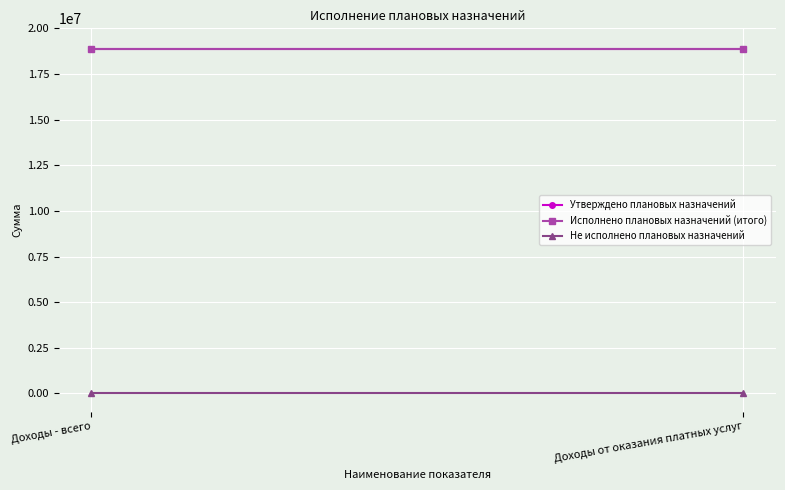

Reading left to right, transcribe all the data shown in this chart.

Утверждено плановых назначений: 18881300	18881300
Исполнено плановых назначений (итого): 18881300	18881300
Не исполнено плановых назначений: 0	0